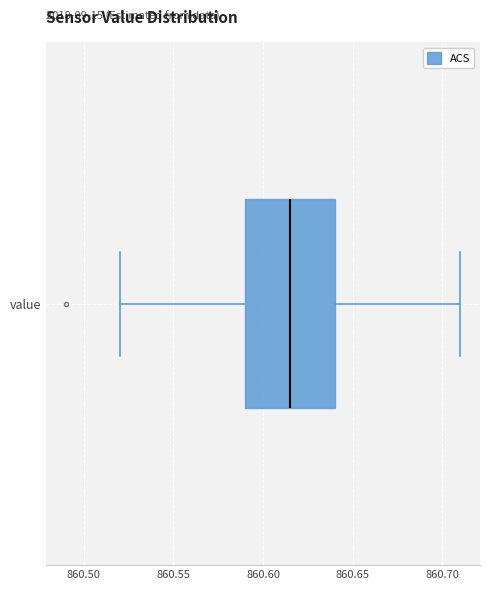

Transcribe this box plot: give where the median line is, the range the box spans, and where the two whiskers end, as read against the x-axis. The values are not printed on the chart, so give them approximately, as read against the axis.

median 860.615, box 860.590 to 860.640, whiskers 860.520 to 860.710